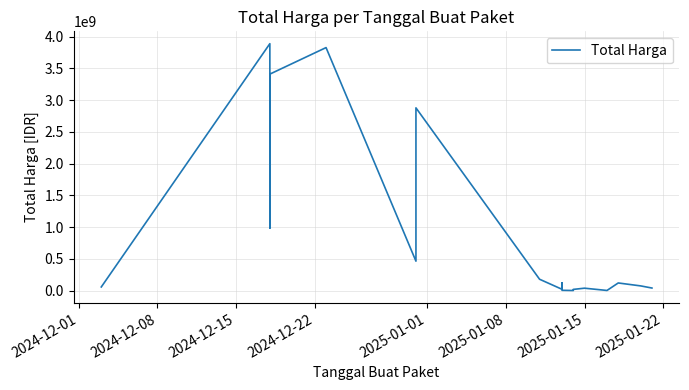

True or false: the data shows 694026795 at 2025-01-15.

False